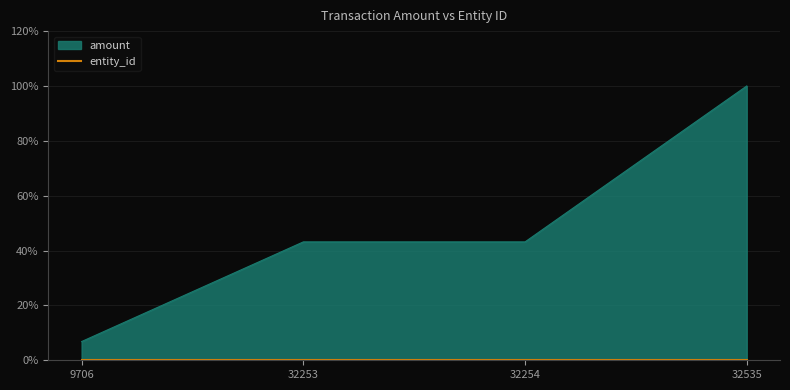

At which category does the chart reach its peak across all series?

32535